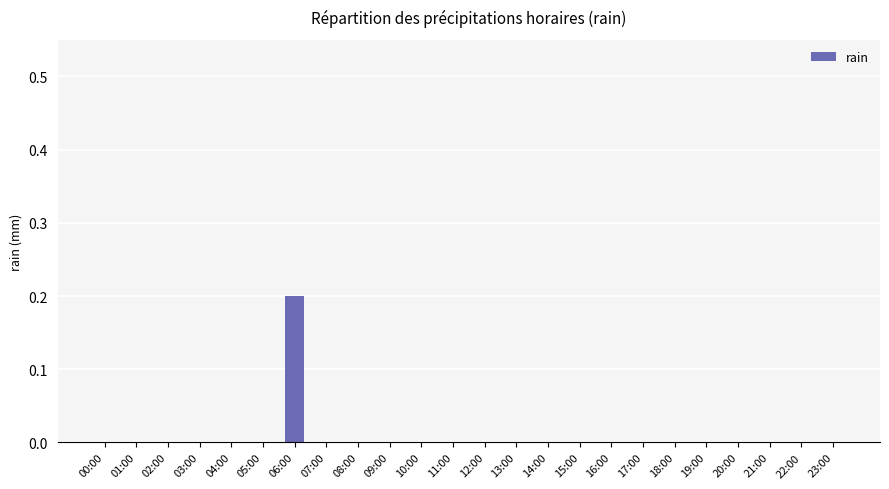

Reading left to right, extract all data points from this chart.

0.0	0.0	0.0	0.0	0.0	0.0	0.2	0.0	0.0	0.0	0.0	0.0	0.0	0.0	0.0	0.0	0.0	0.0	0.0	0.0	0.0	0.0	0.0	0.0